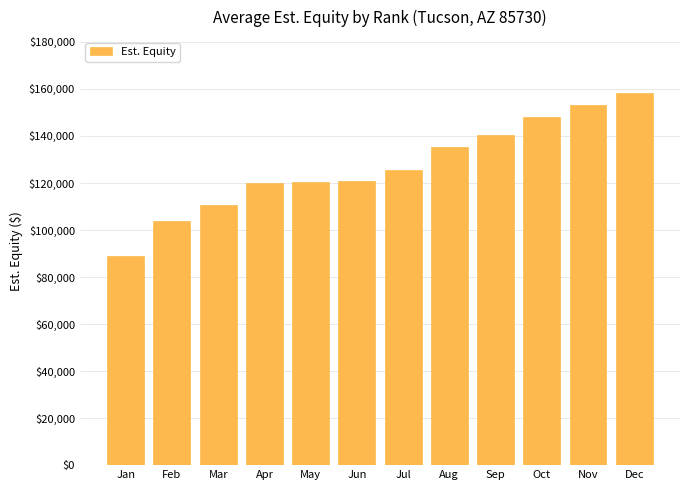

What is the sum of the values at Sep and Jul?

265592